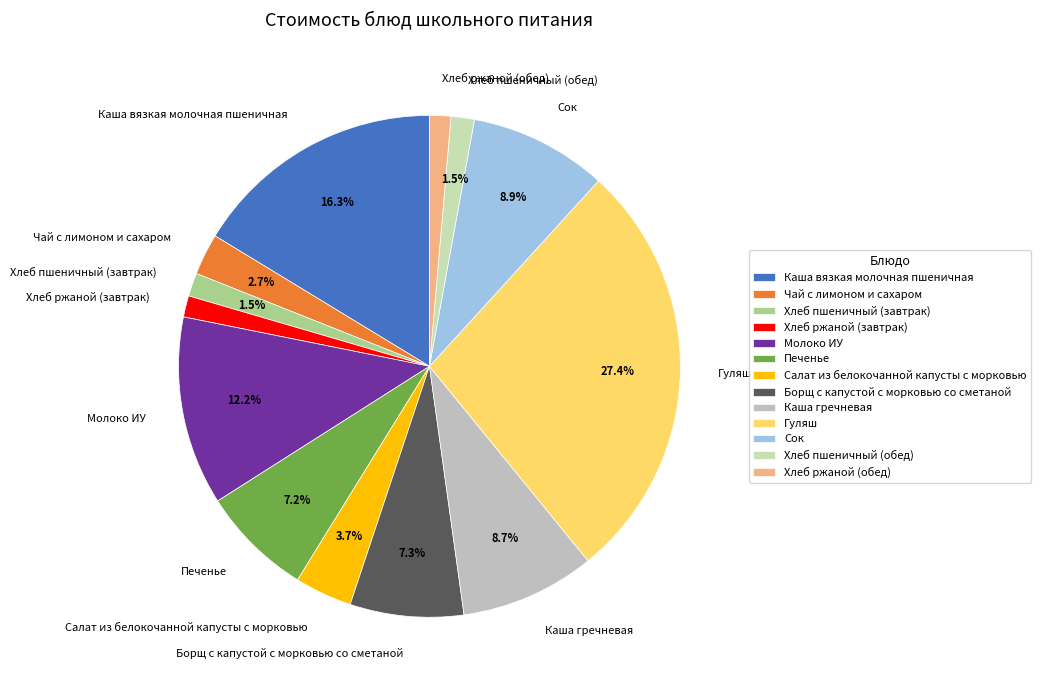

To the nearest percent, what portion does Сок represent?

9%